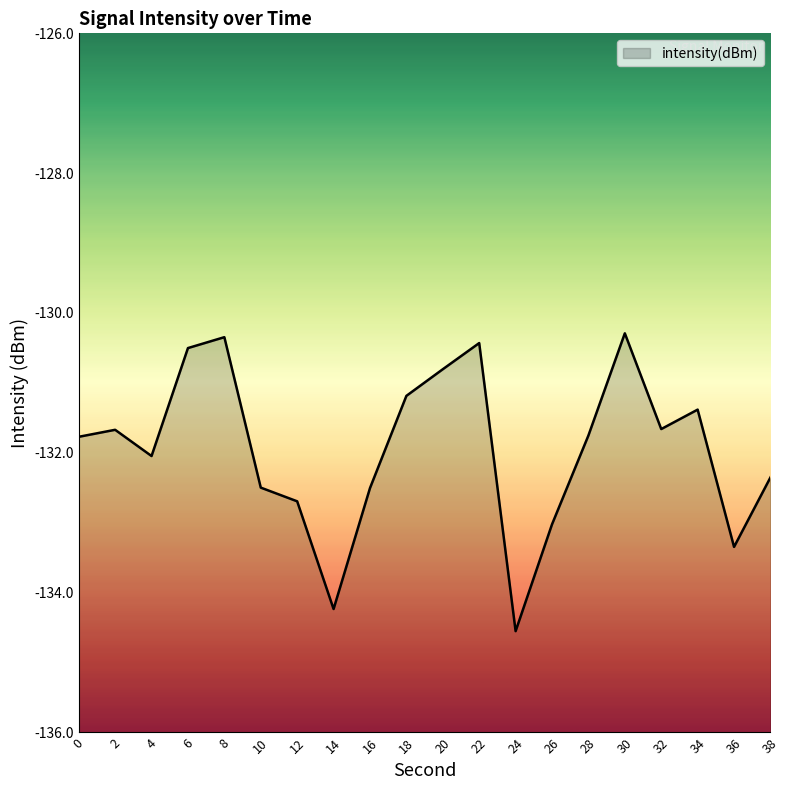

What value does the data have at 34?

-131.4